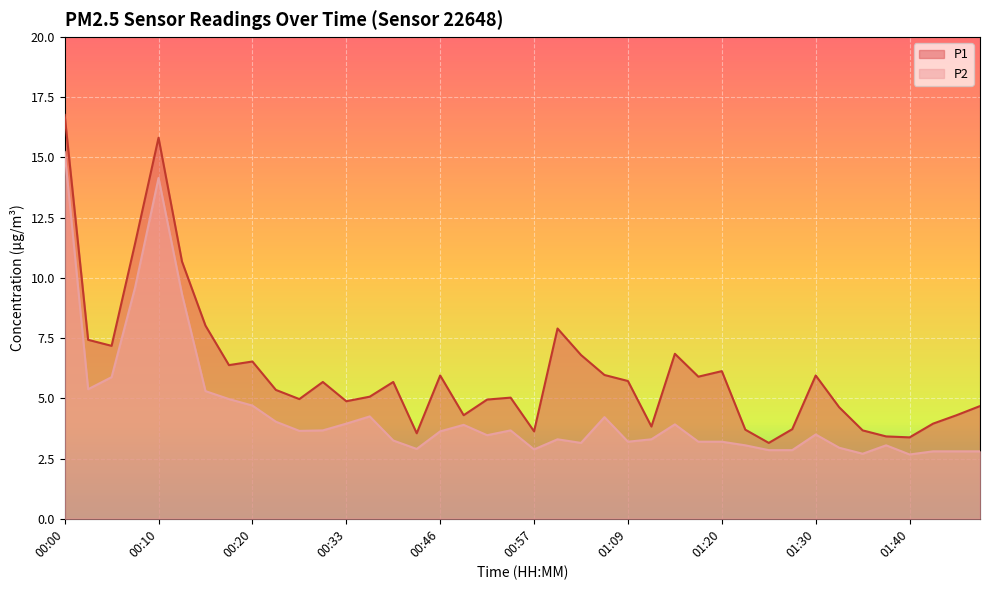

Which series has the widest spread of values?

P1